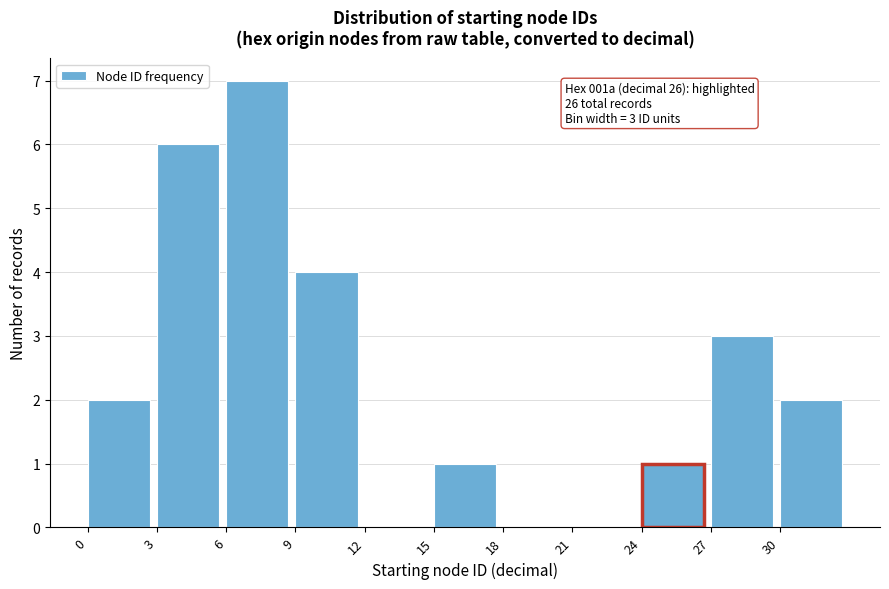

Over which range of the x-axis is the bar tallest?

6 to 9